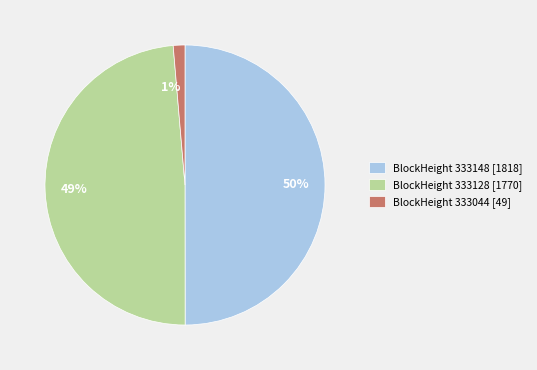

Is it true that 50% is 44% of the pie?

False